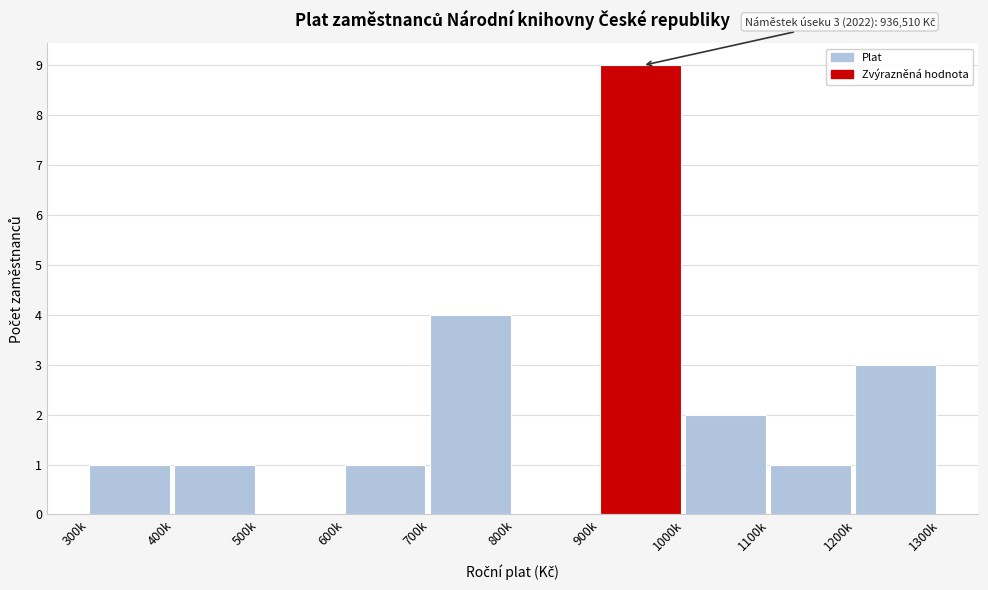

Reading right to left, extract all data points from this chart.

1200k=3	1100k=1	1000k=2	900k=9	800k=0	700k=4	600k=1	500k=0	400k=1	300k=1